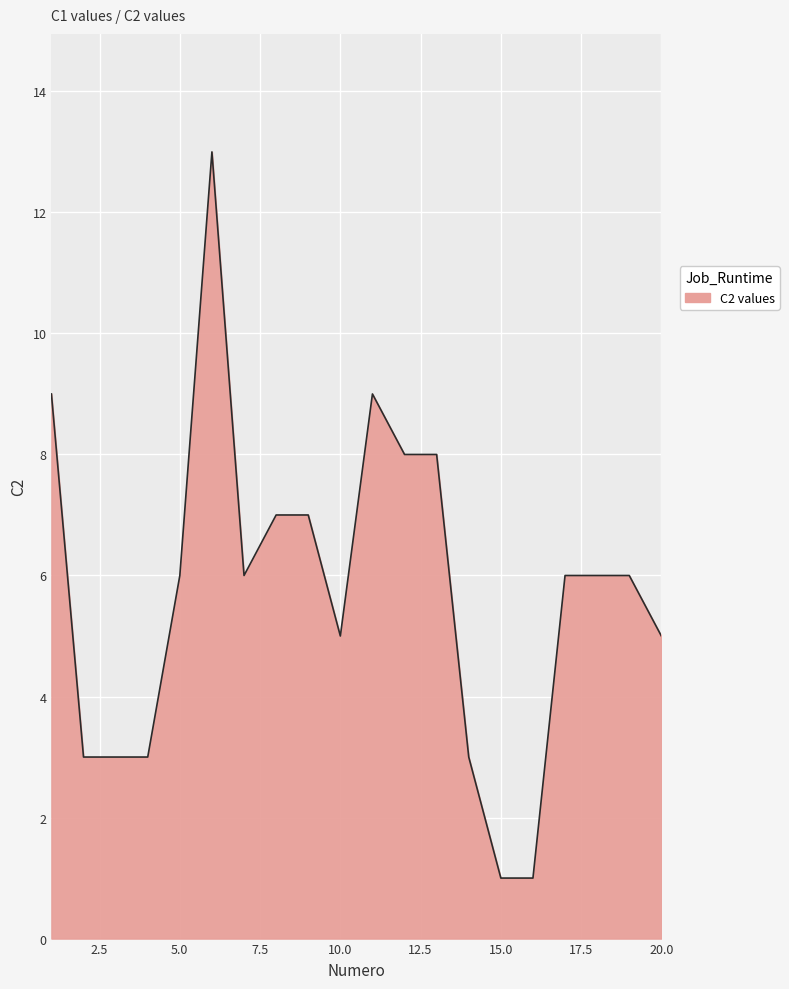

What is the difference between the maximum and minimum values?

12